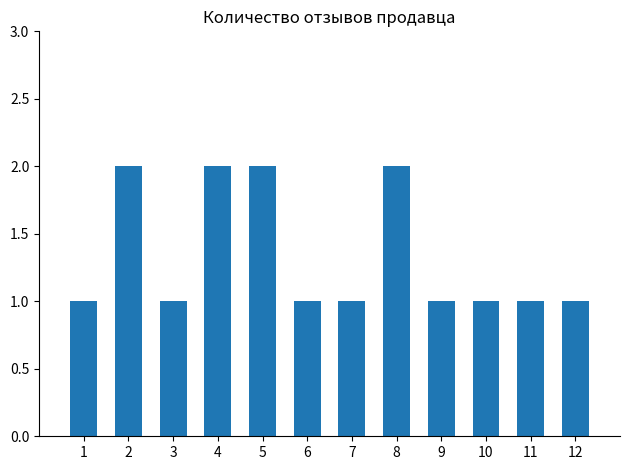

The value at 12 is 1. True or false?

True